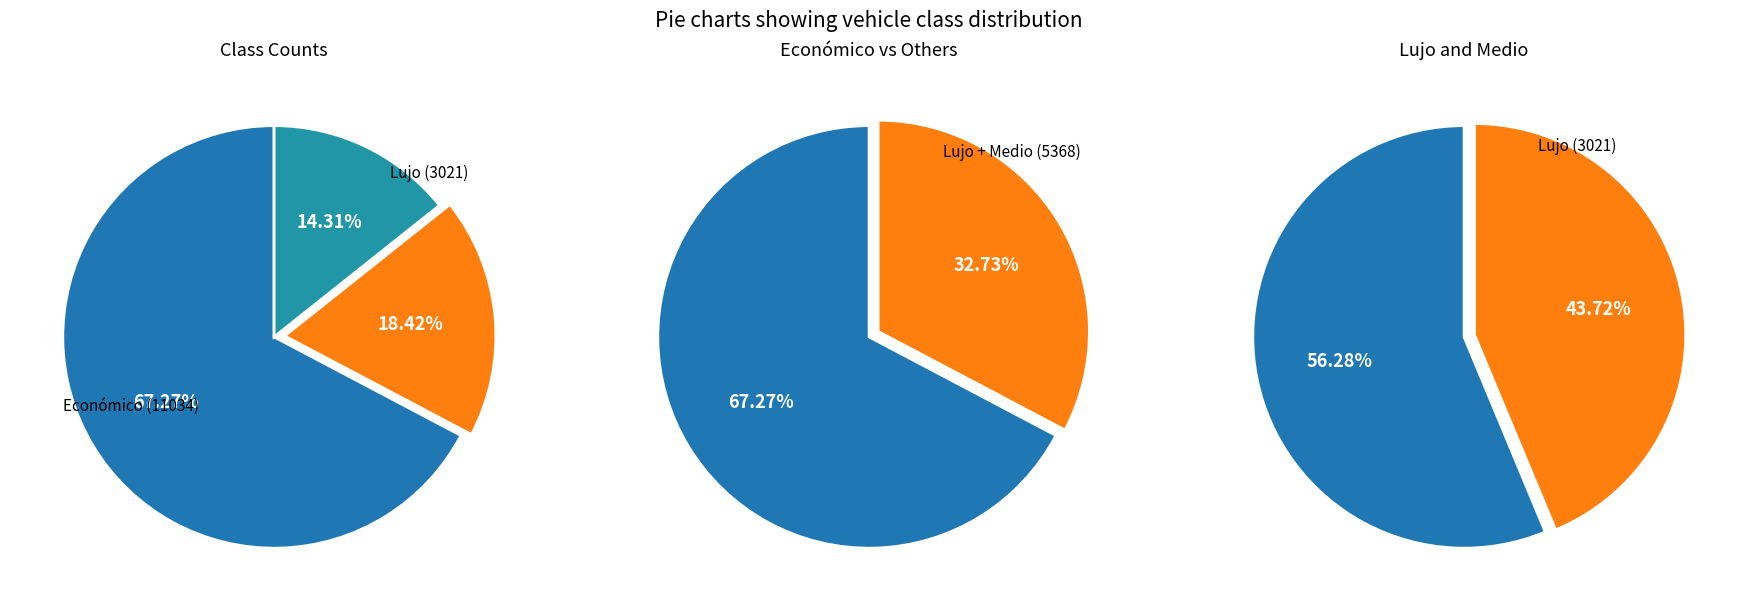

How many slices are in this pie chart?

3